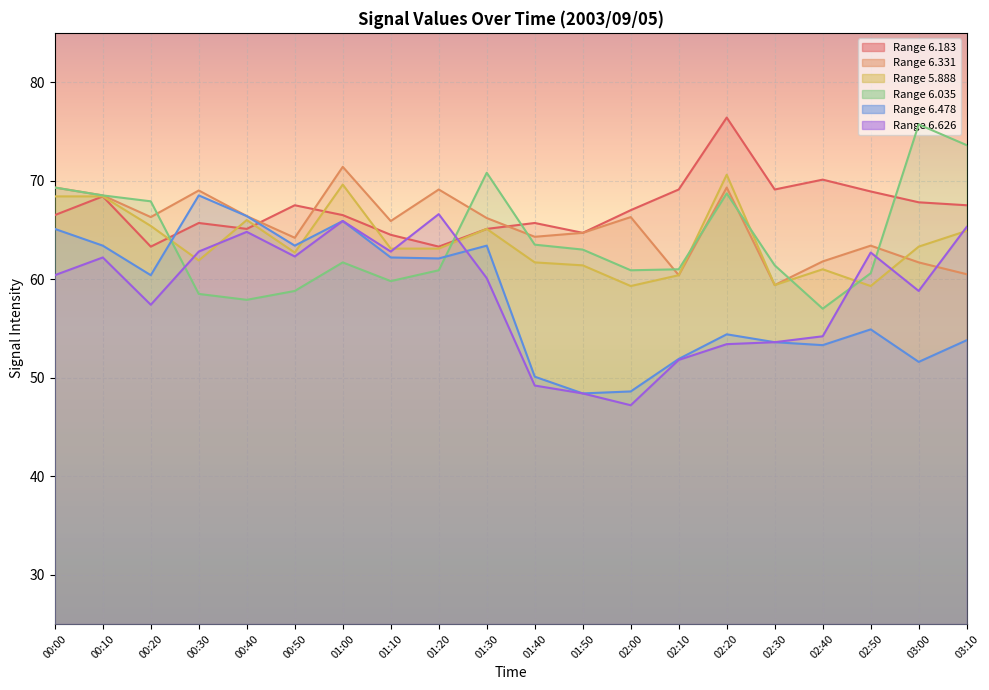

What is the smallest value displayed?

47.2